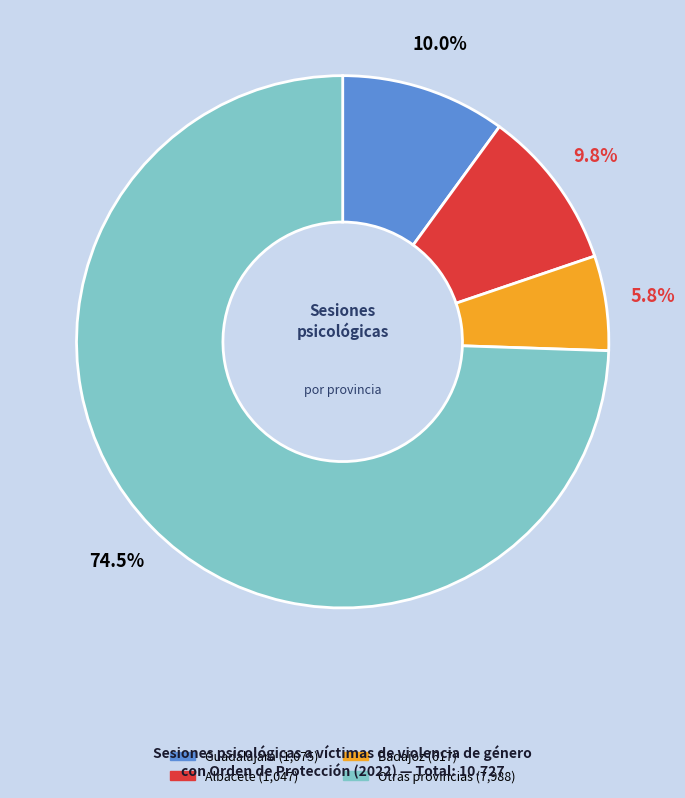

Is there a majority slice in this chart?

Yes